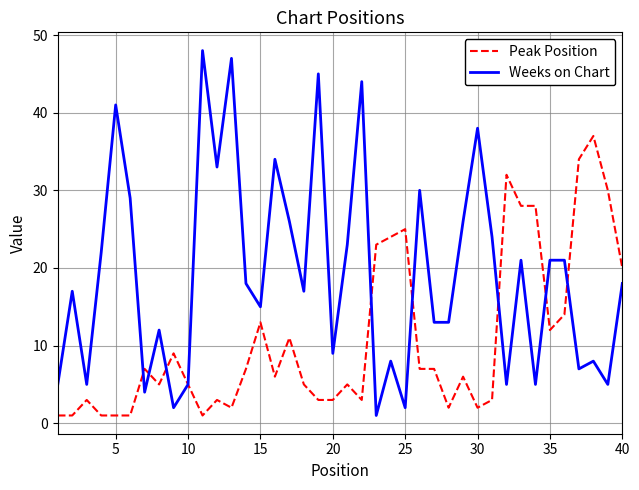

List the series in order of their overall mean, lowest first.

Peak Position, Weeks on Chart